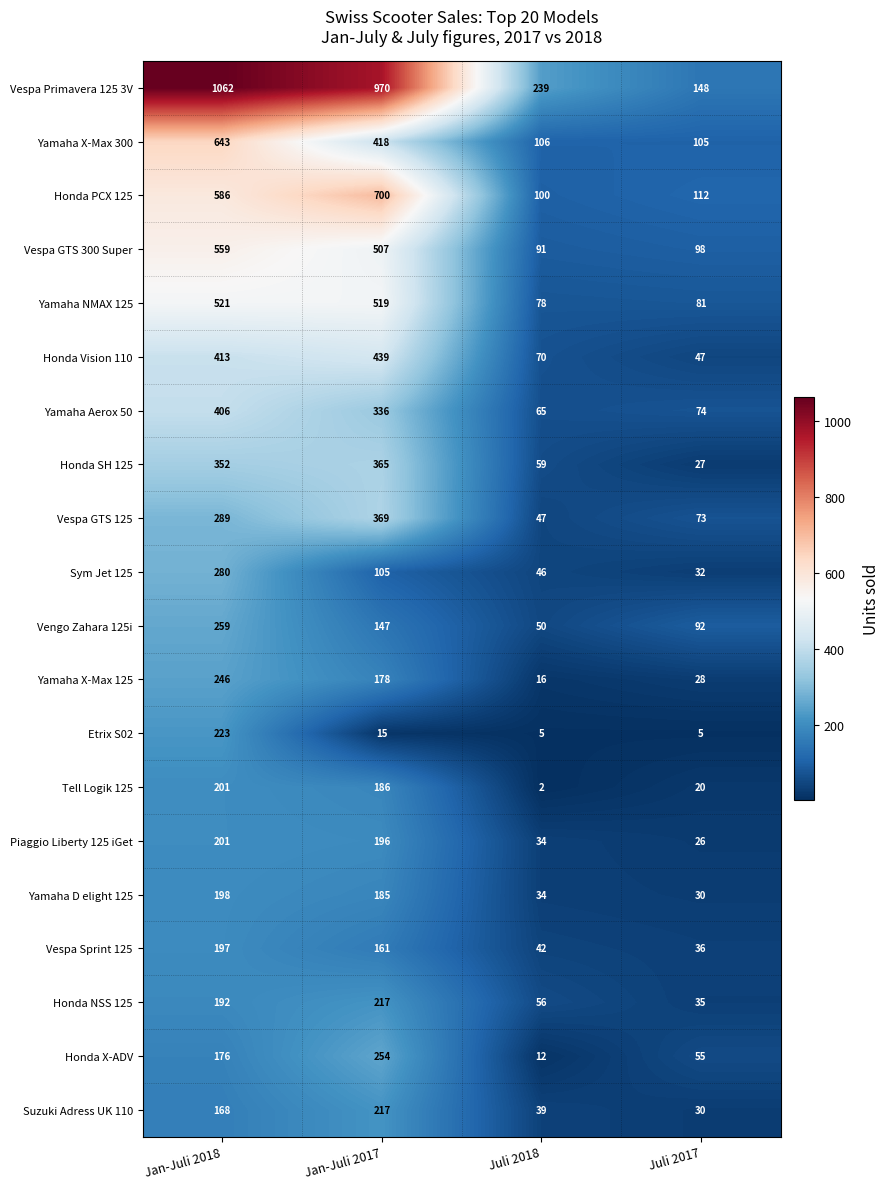

How many data points in Etrix S02 are less than 15?

2